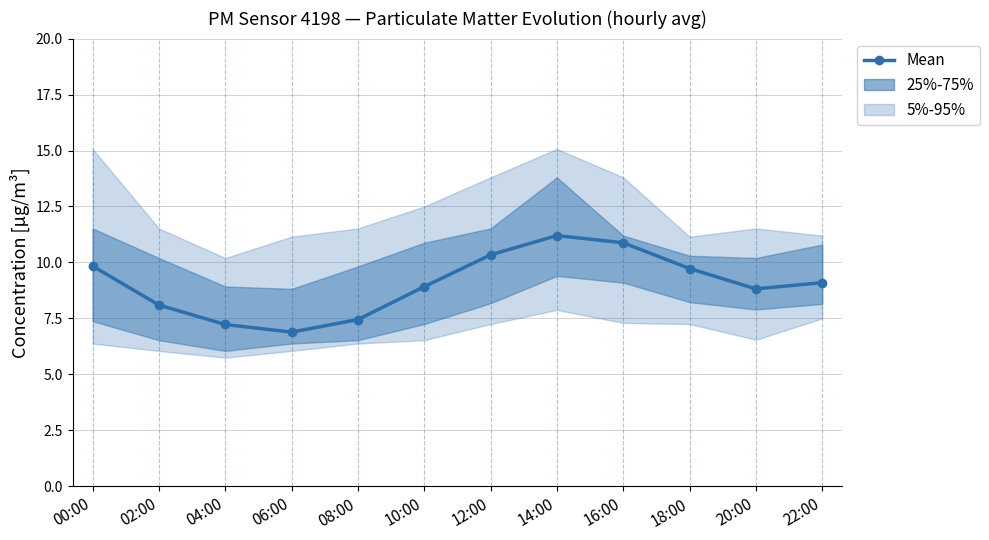

At which category does the data reach its first local peak?

14:00